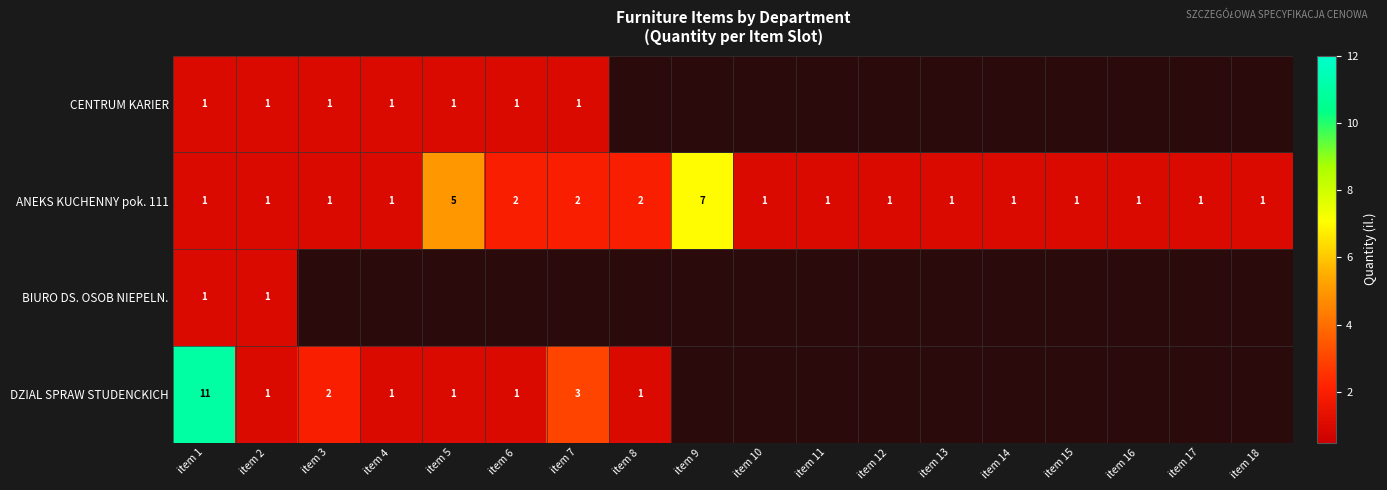

Is it true that ANEKS KUCHENNY pok. 111 equals 0.4 at item 18?

False